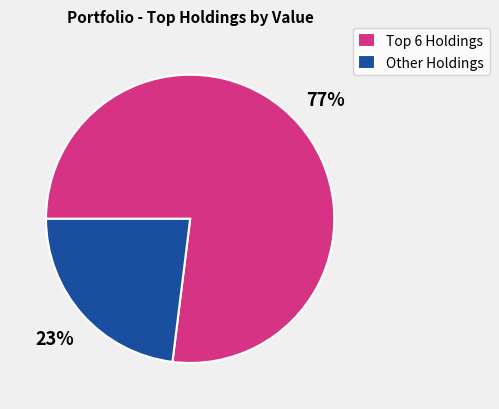

What percentage is the Other Holdings slice, to the nearest percent?

23%